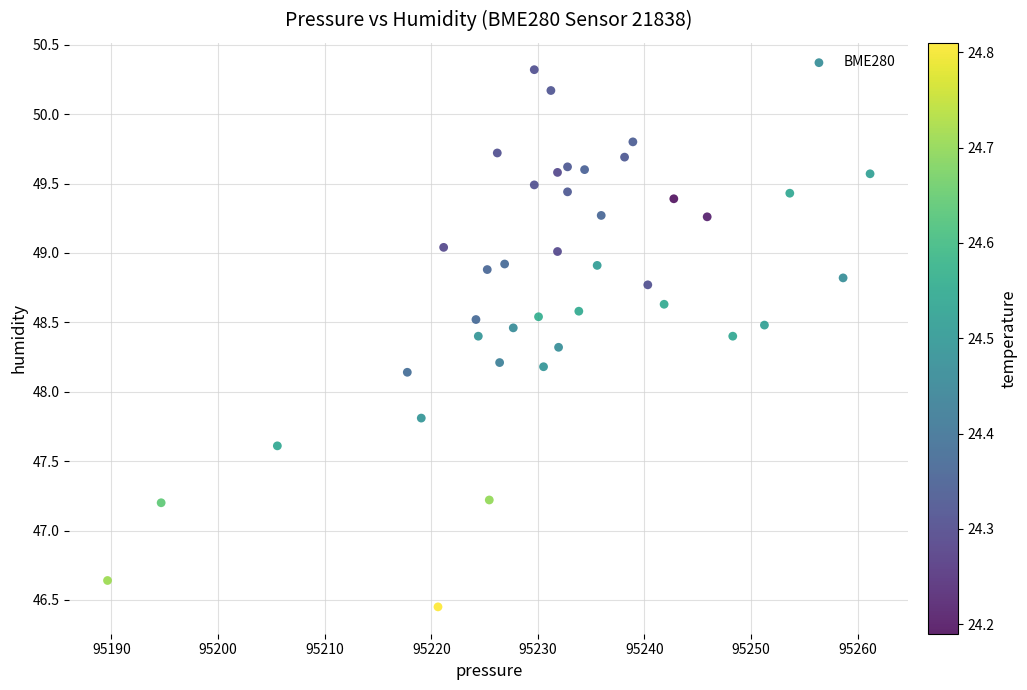

What is the range of Y values (max minus min)?

3.9